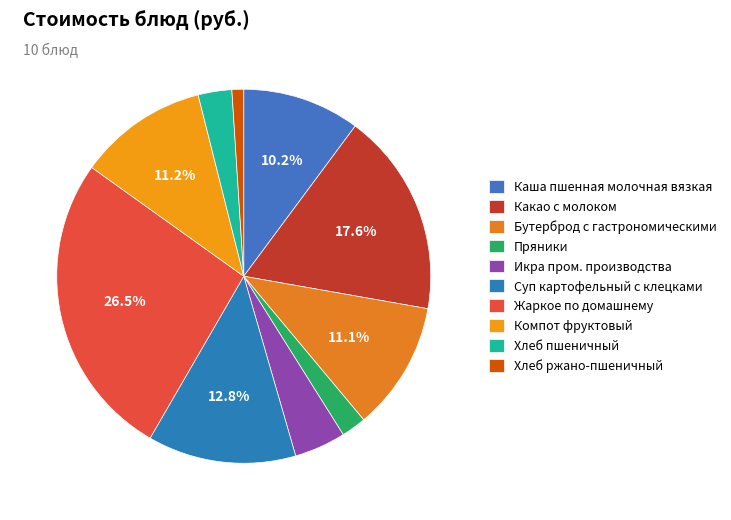

What percentage is the Хлеб ржано-пшеничный slice, to the nearest percent?

1%